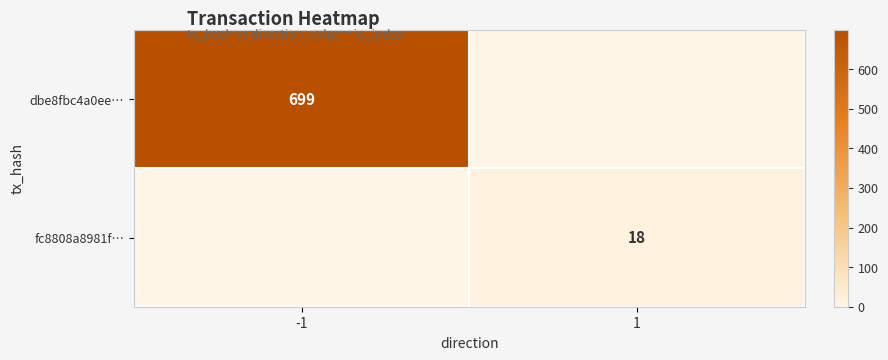

At which category is the sum across all series the highest?

-1